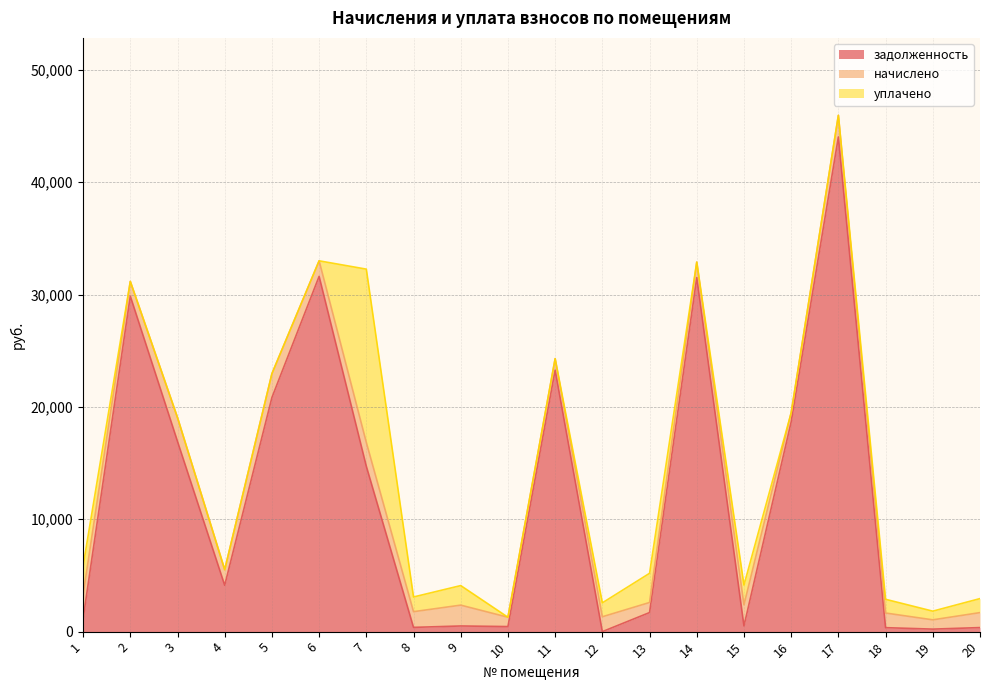

Rank the categories by уплачено value from highest to lowest.

7, 13, 1, 15, 9, 8, 20, 12, 18, 19, 2, 4, 5, 6, 10, 11, 14, 16, 17, 3